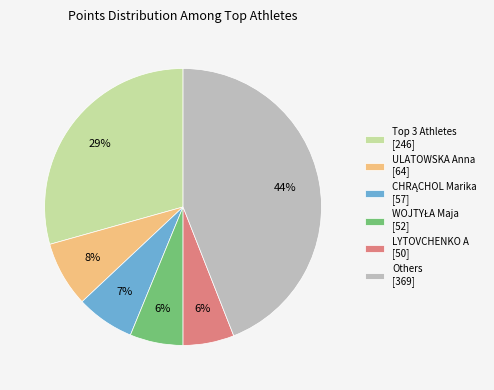

How many slices are in this pie chart?

6